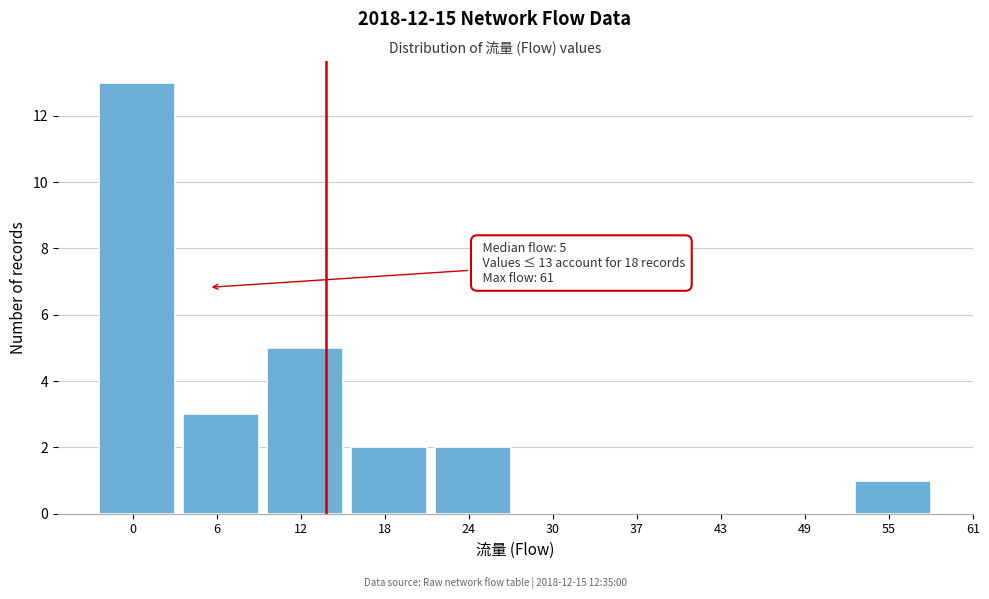

Reading left to right, list all the values displayed in this chart.

0=13	6=3	12=5	18=2	24=2	30=0	37=0	43=0	49=0	55=1